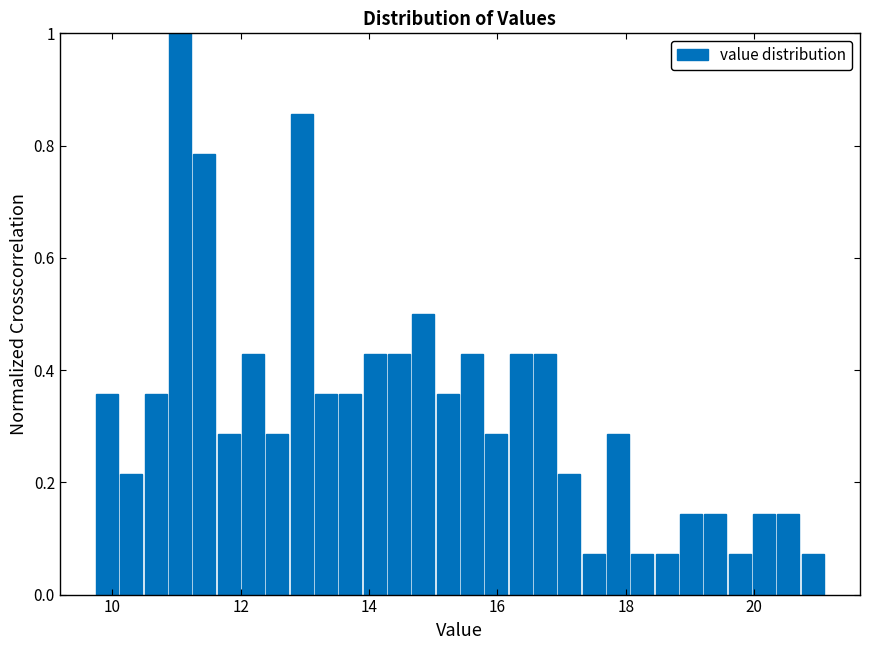

Read against the x-axis, roughly where is the centre of the tallest bar?

11.0